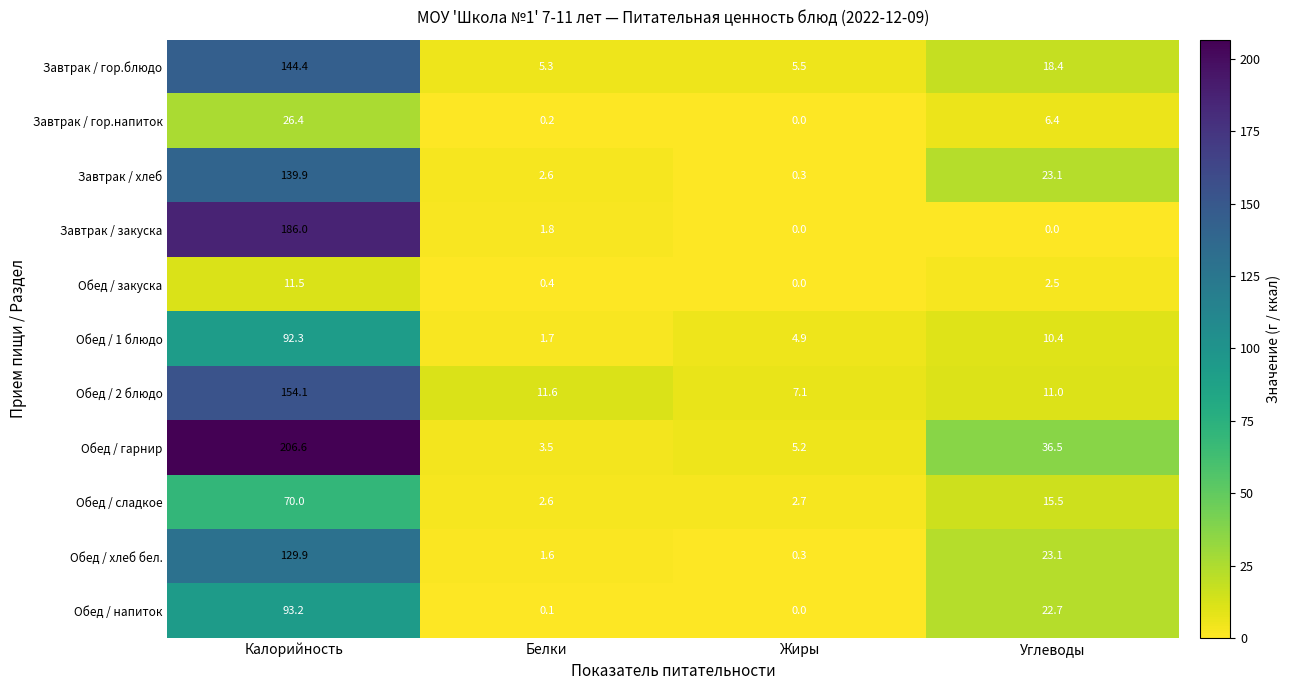

What is the sum of all Обед / 2 блюдо values?

183.8